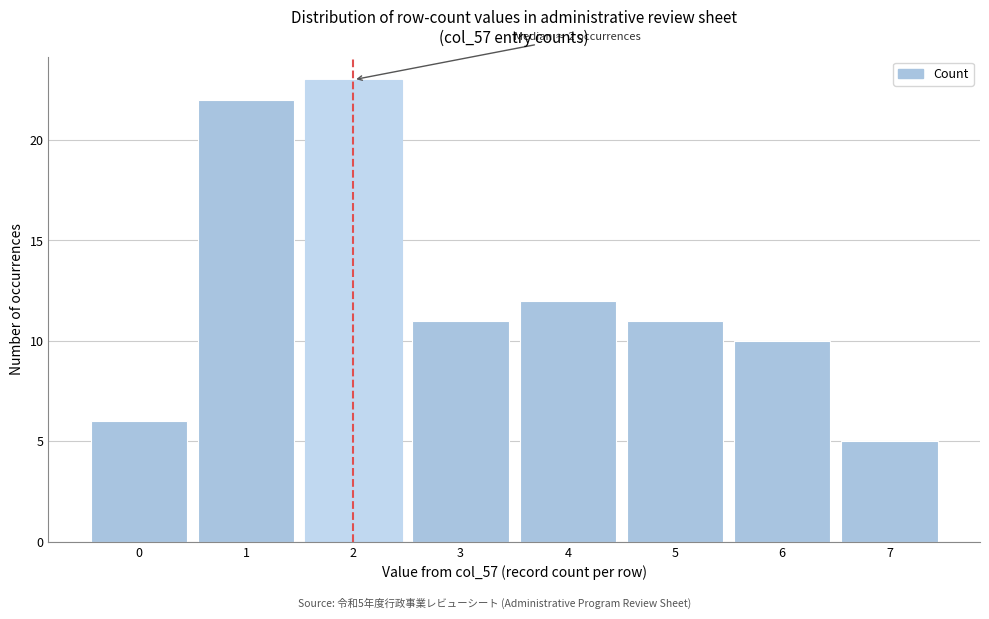

Reading left to right, list all the values displayed in this chart.

0=6	1=22	2=23	3=11	4=12	5=11	6=10	7=5